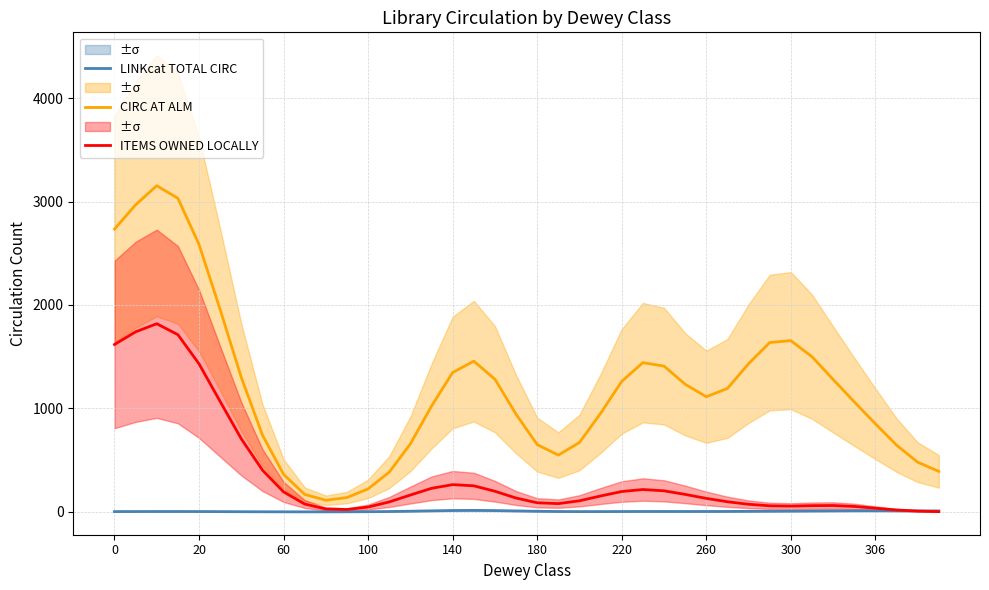

Rank the series by their maximum value, from lowest to highest.

LINKcat TOTAL CIRC, ITEMS OWNED LOCALLY, CIRC AT ALM